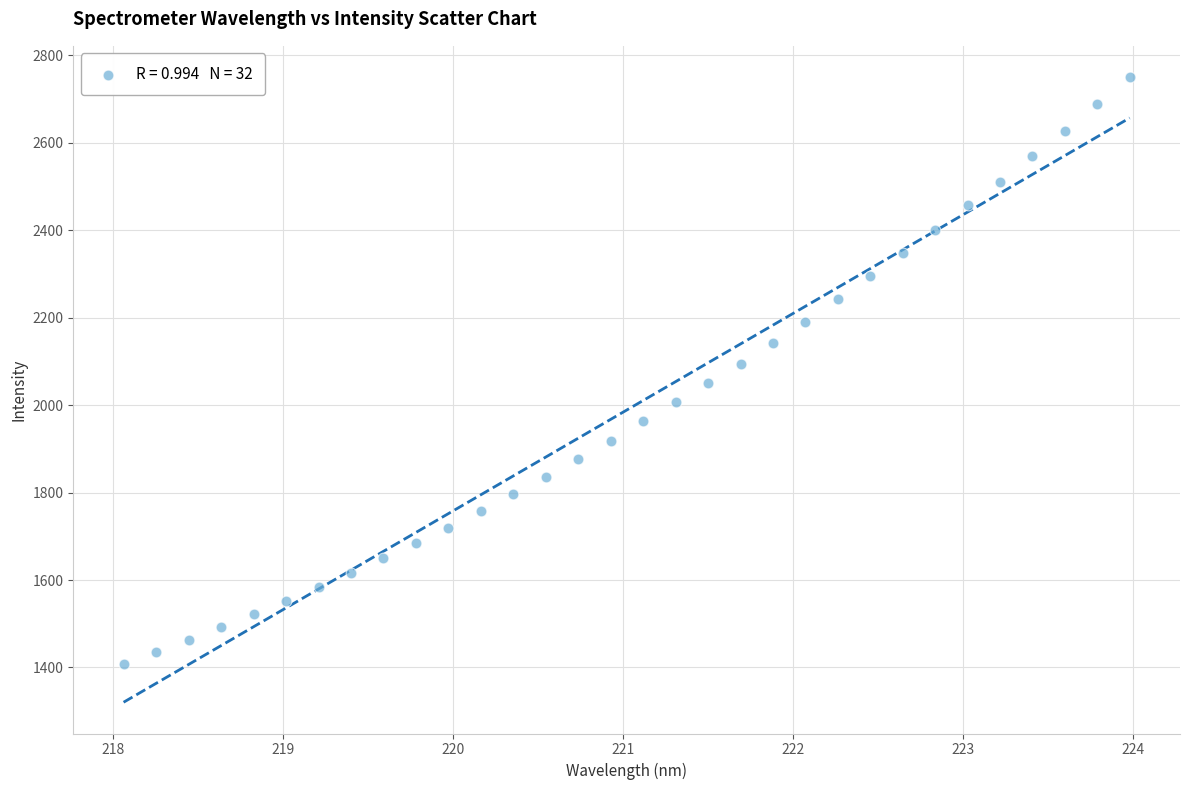

What is the range of Y values (max minus min)?

1341.7